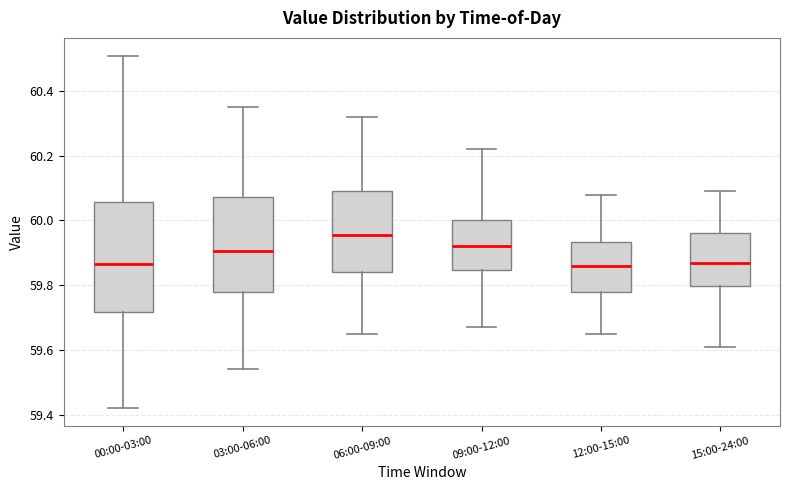

Where is the upper edge of the box for 15:00-24:00 on the y-axis? The values are not printed on the chart, so give them approximately, as read against the axis.

59.96